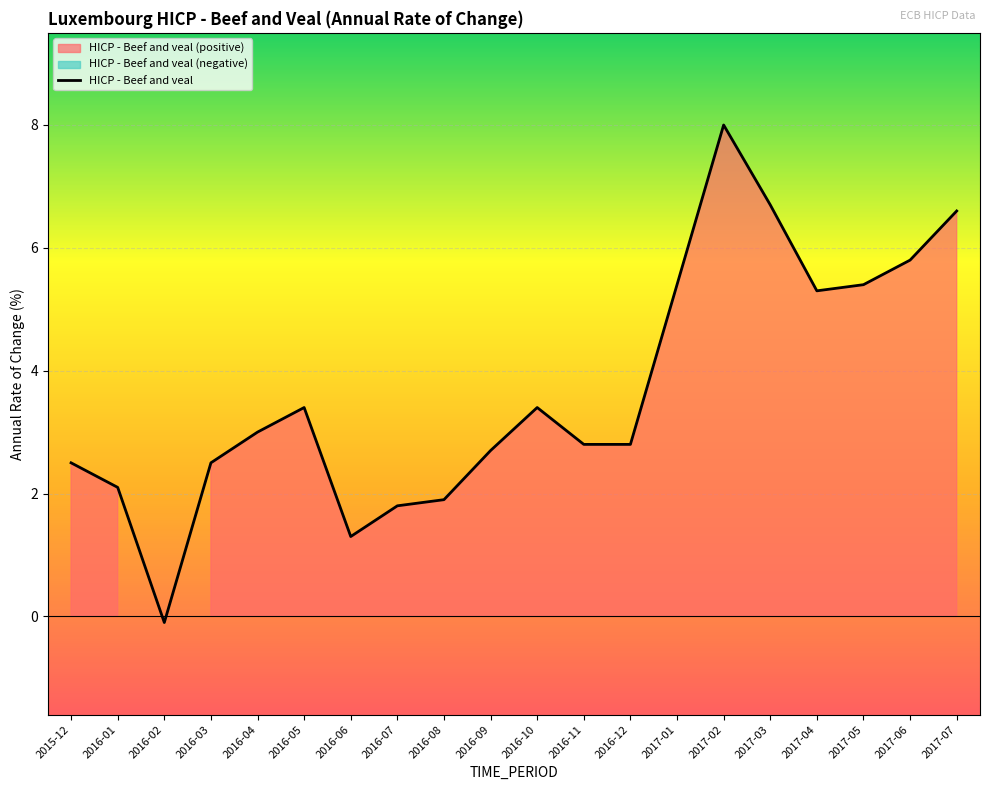

Where is the first local minimum?

2016-02